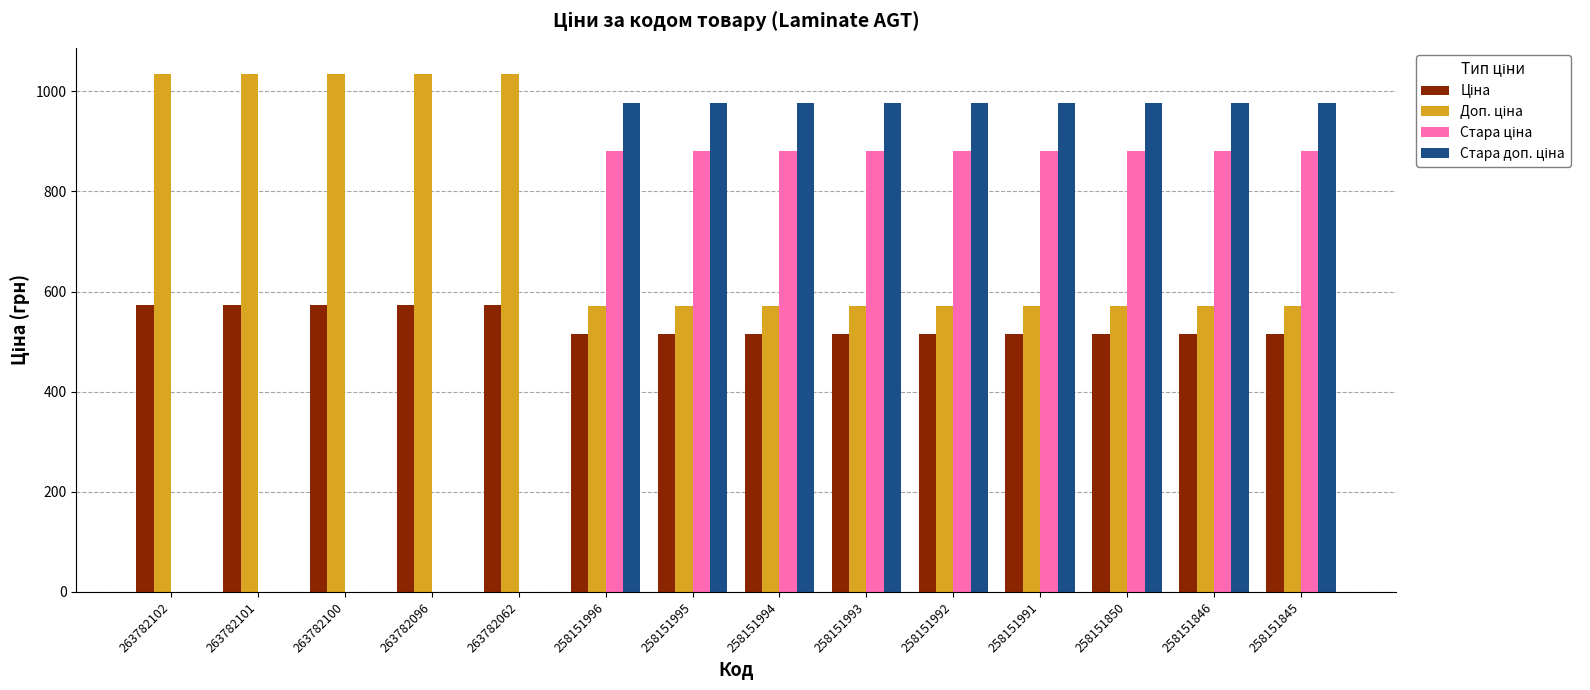

What is the greatest value displayed?

1035.1